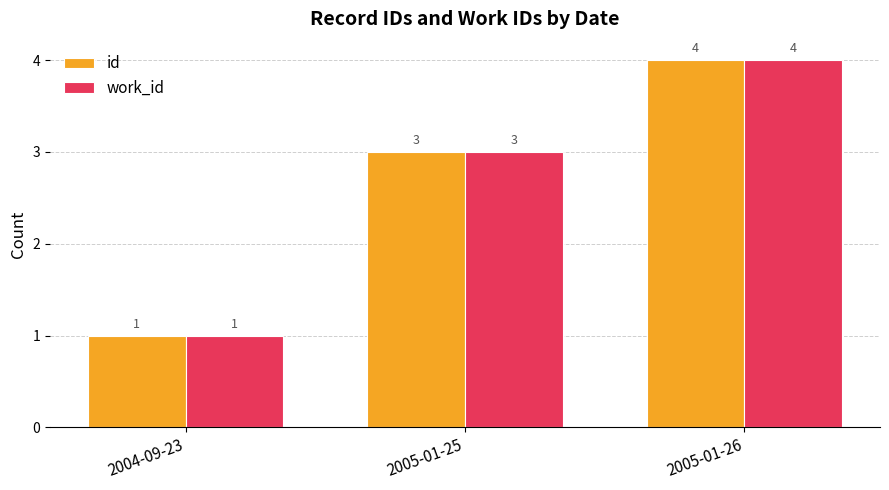

At which category is the sum across all series the highest?

2005-01-26